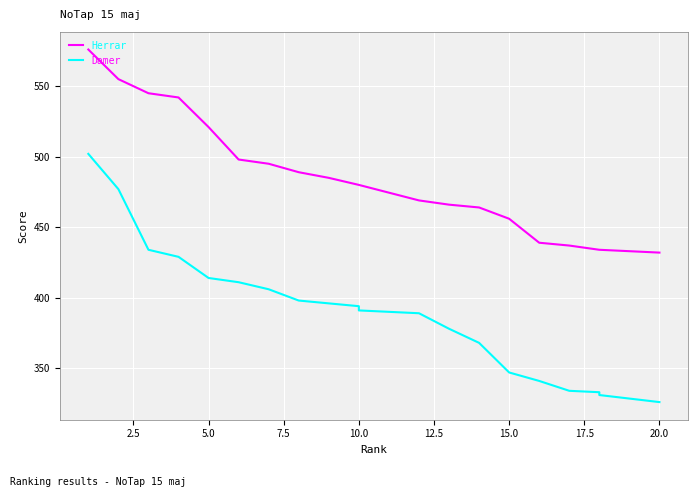

The value of Damer at 12.5 is 286. True or false?

False